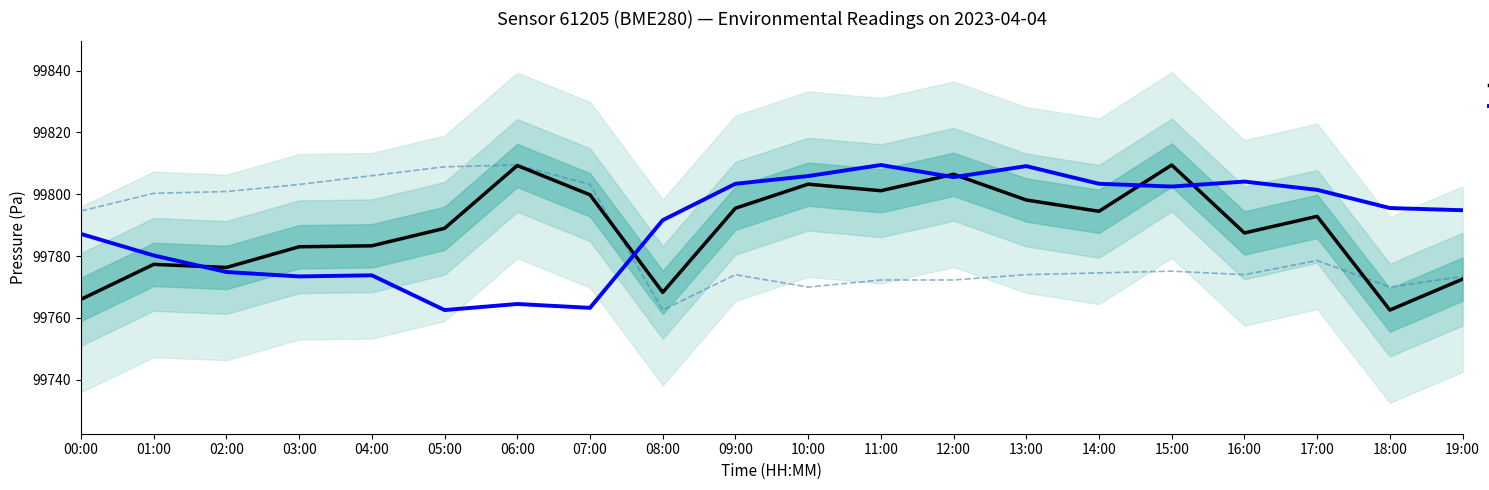

List the labels in order of LTM (pressure) value, smallest first.

18:00, 00:00, 08:00, 19:00, 02:00, 01:00, 03:00, 04:00, 16:00, 05:00, 17:00, 14:00, 09:00, 13:00, 07:00, 11:00, 10:00, 12:00, 06:00, 15:00